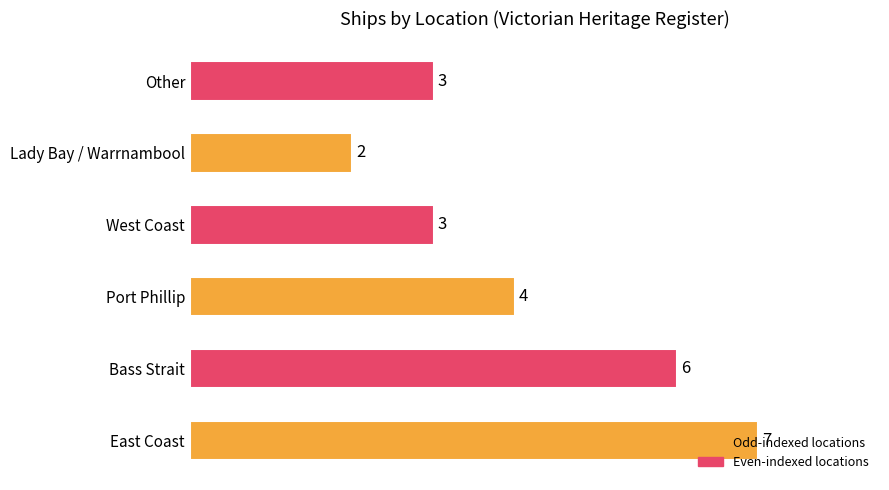

Which has a higher value, Other or Port Phillip?

Port Phillip